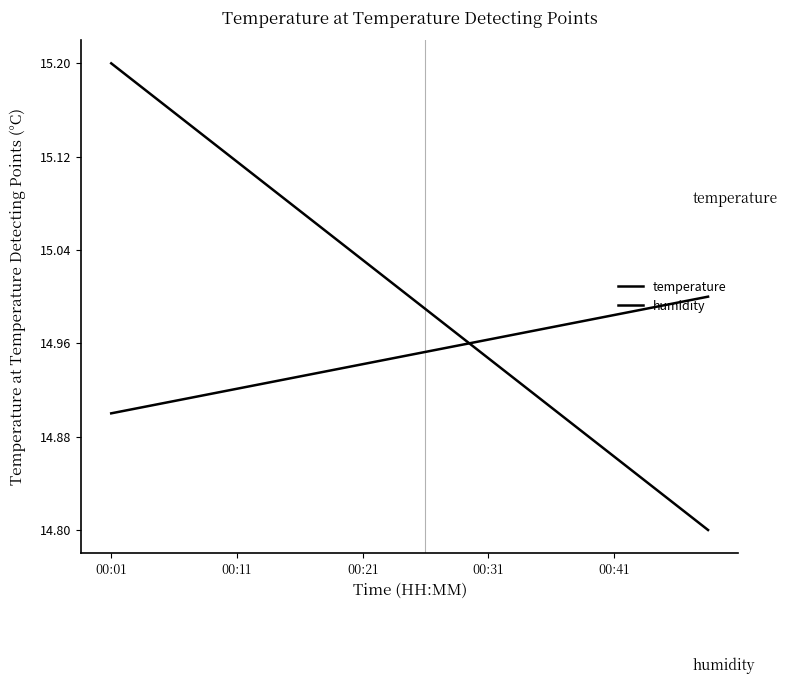

True or false: humidity has more than 2 points higher than both neighbors.

False